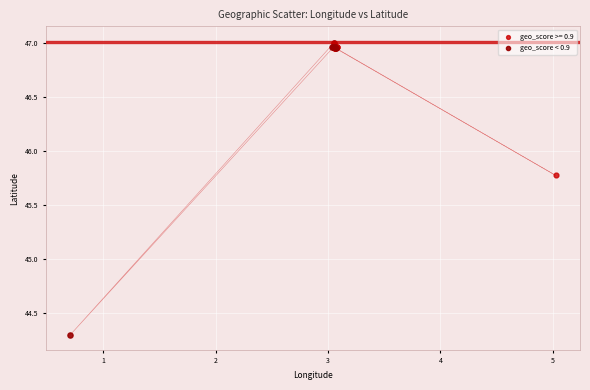

Which series has the widest spread of Y values?

geo_score < 0.9